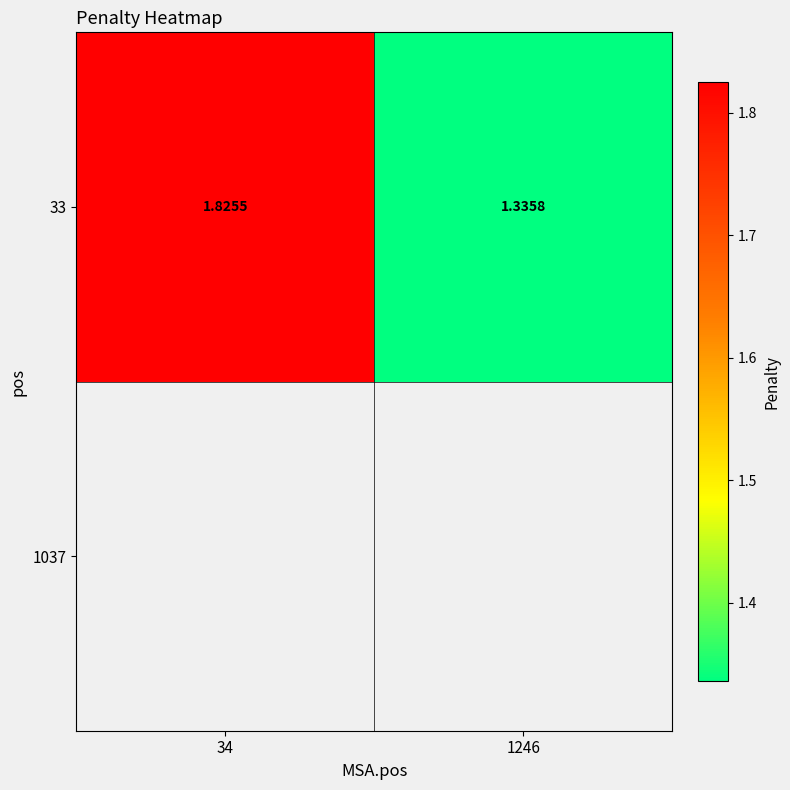

Which label corresponds to the smallest value in the chart?

1246